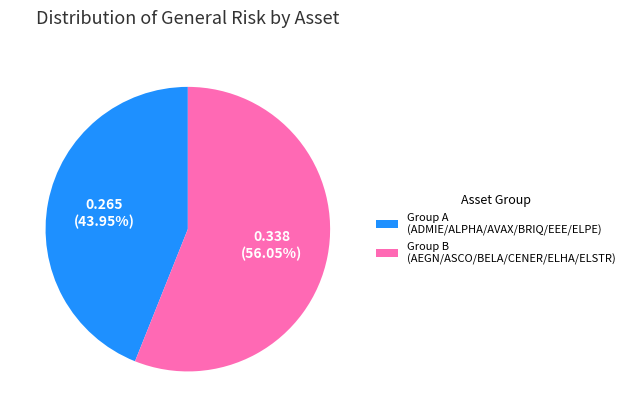

Which slice is the largest?

Group B (AEGN/ASCO/BELA/CENER/ELHA/ELSTR)